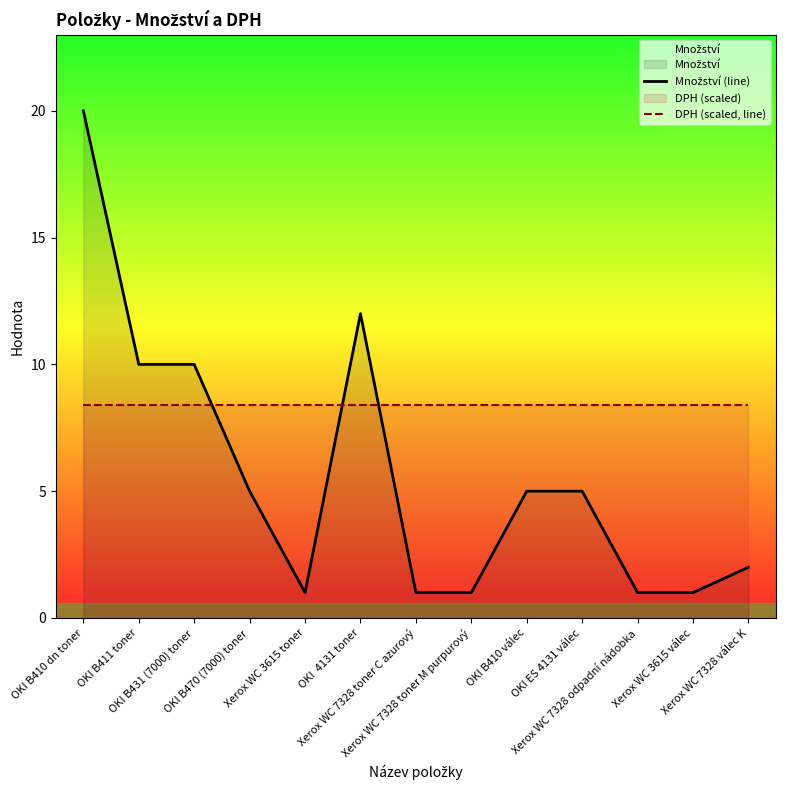

Rank the series at Xerox WC 3615 válec from lowest to highest value.

Množství (line), DPH (scaled, line)